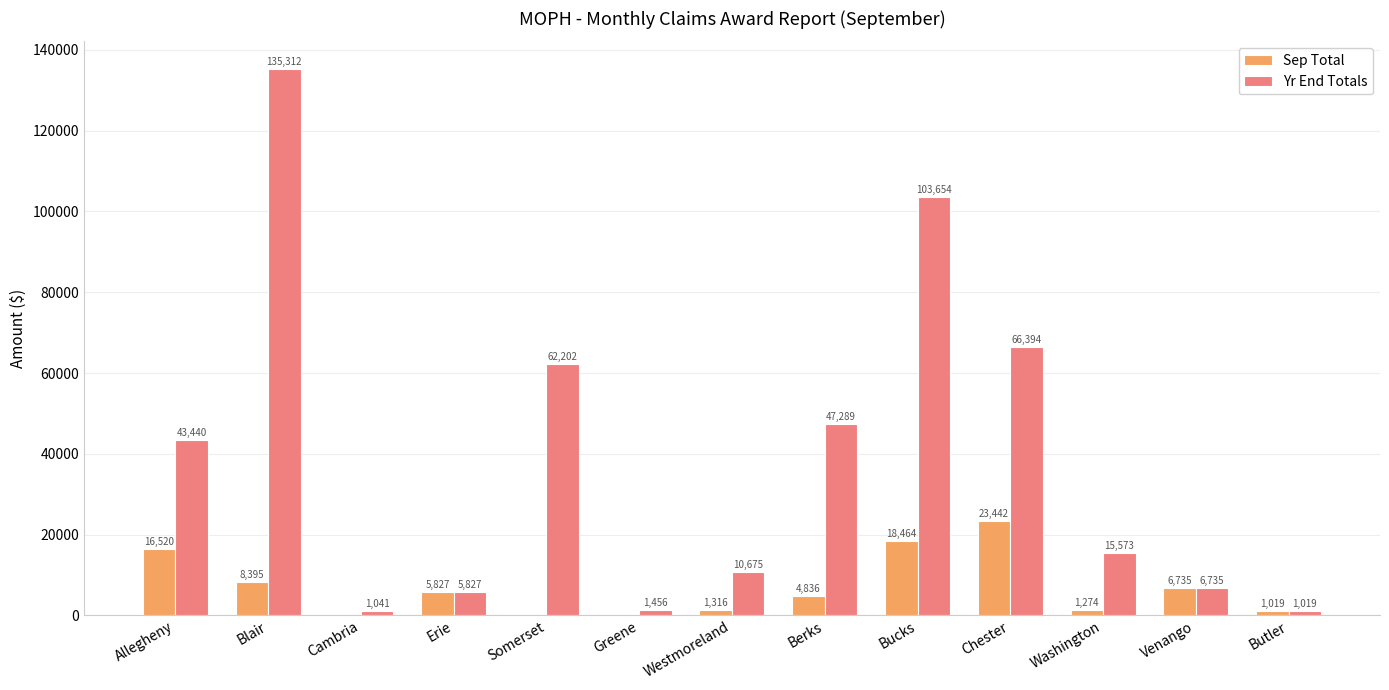

How many groups of bars are there?

13